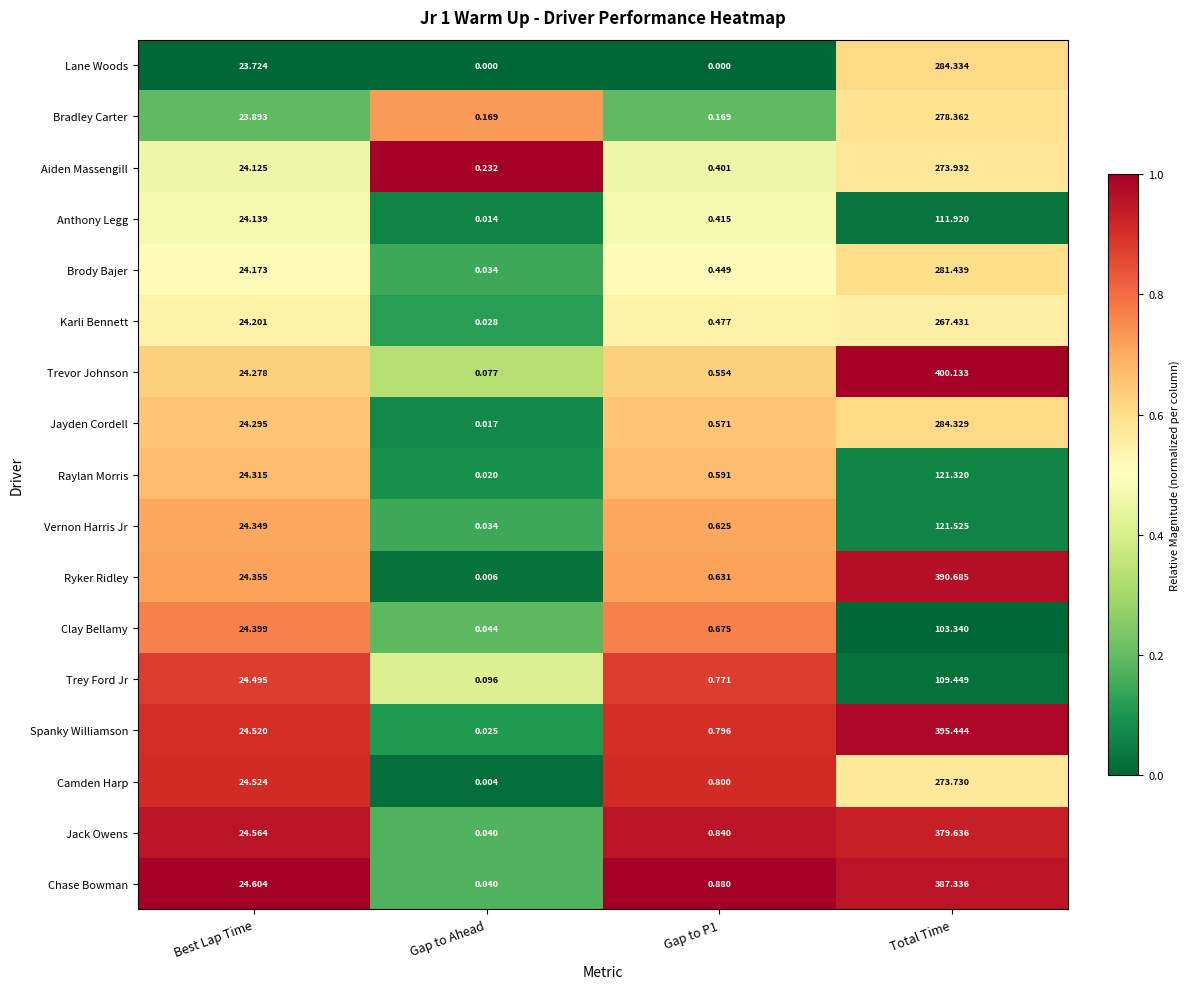

Which series has the largest range (max minus min)?

Trevor Johnson